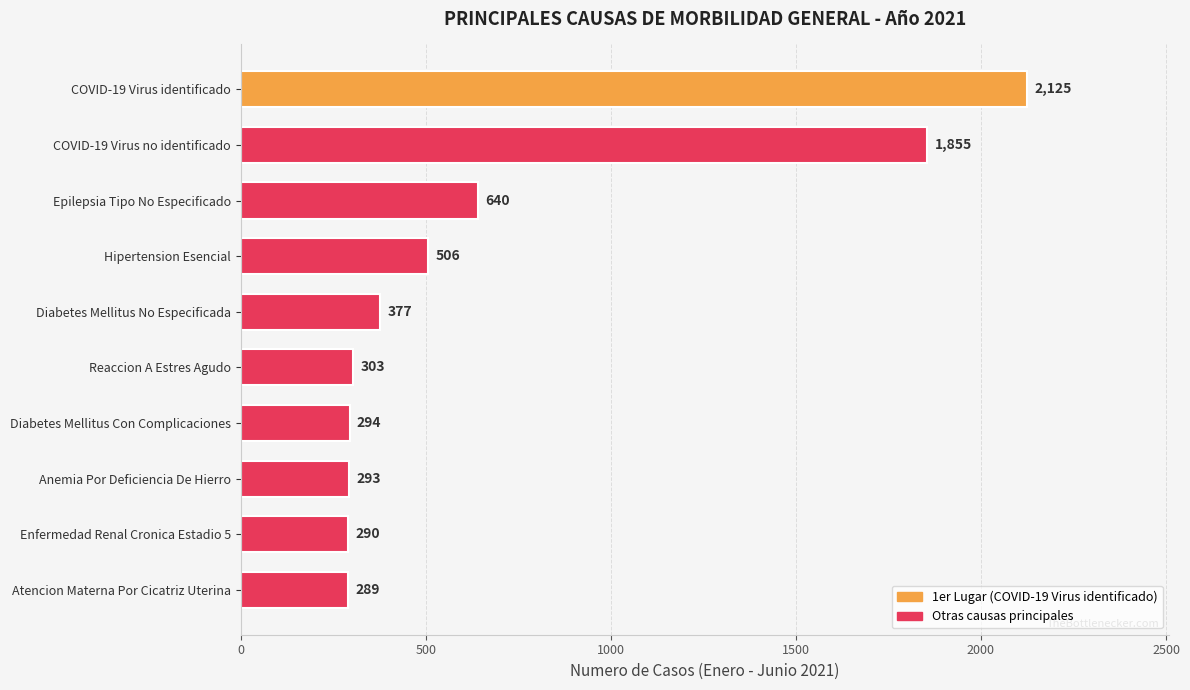

The value at Reaccion A Estres Agudo is 395. True or false?

False